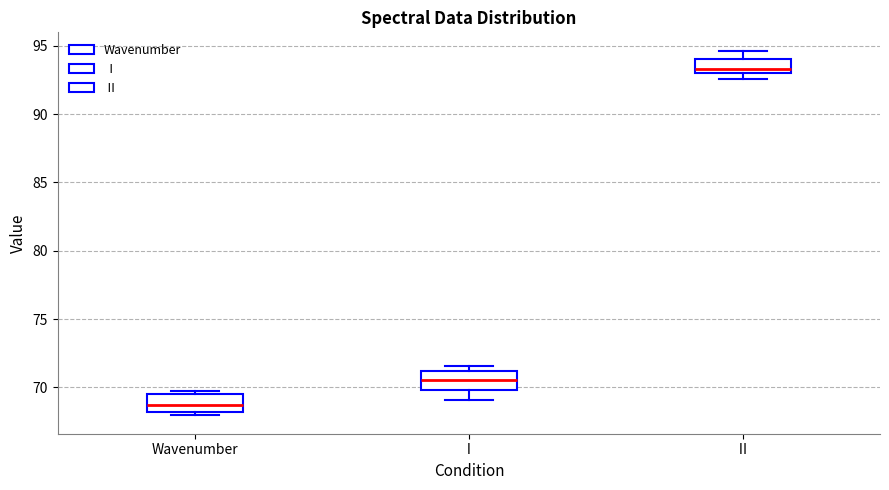

Which box's median line is the highest?

Ⅱ